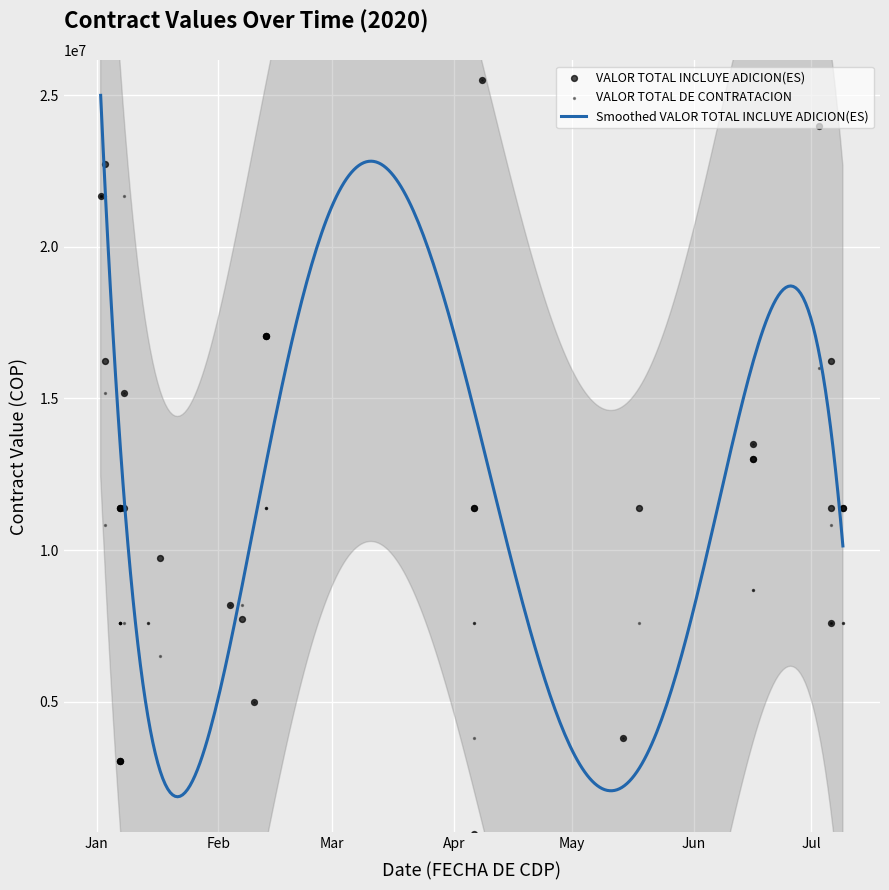

Is the value of VALOR TOTAL INCLUYE ADICION(ES) at 2020-01-02 greater than the value of VALOR TOTAL DE CONTRATACION at 2020-01-08?

Yes